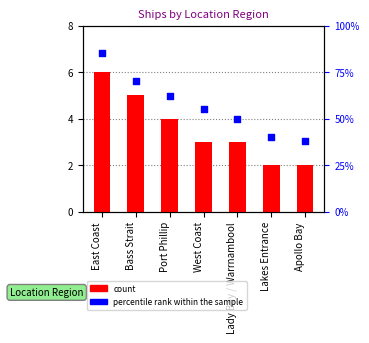

Which series has the largest total across all categories?

percentile rank within the sample